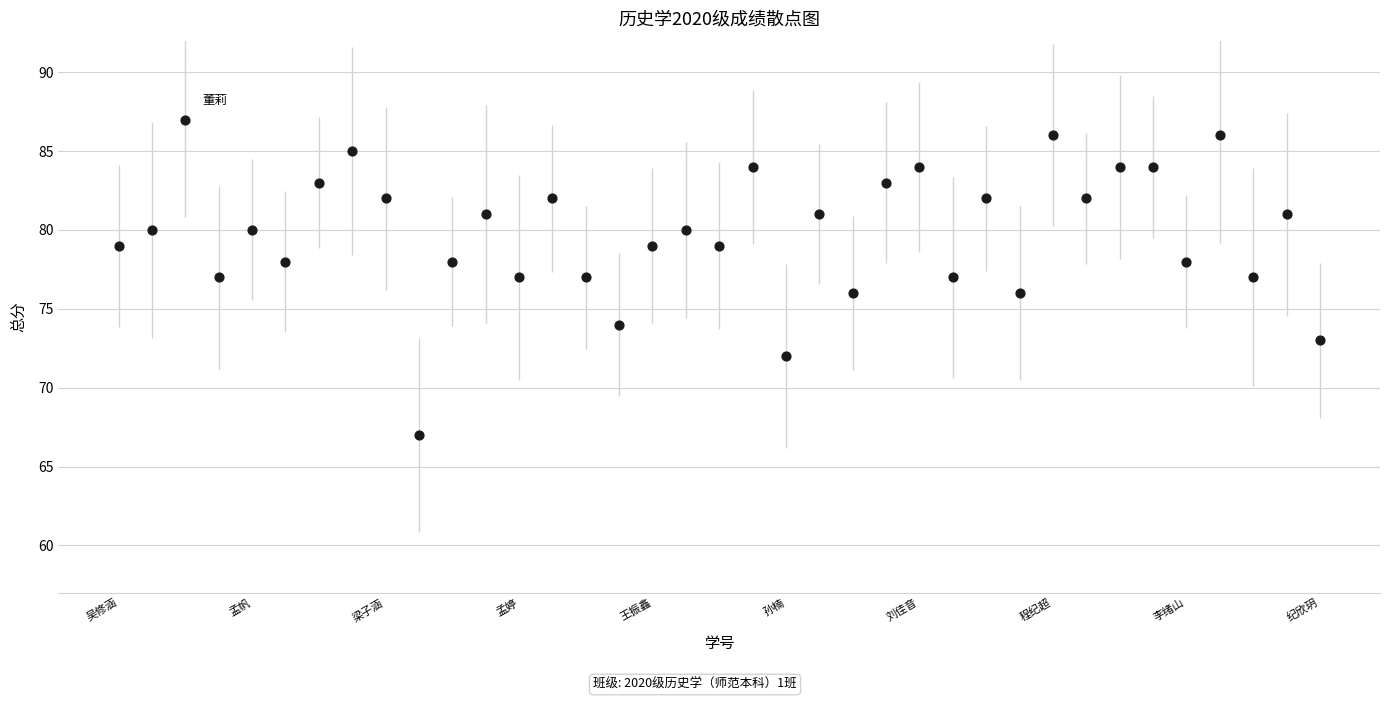

What is the range of Y values (max minus min)?

20